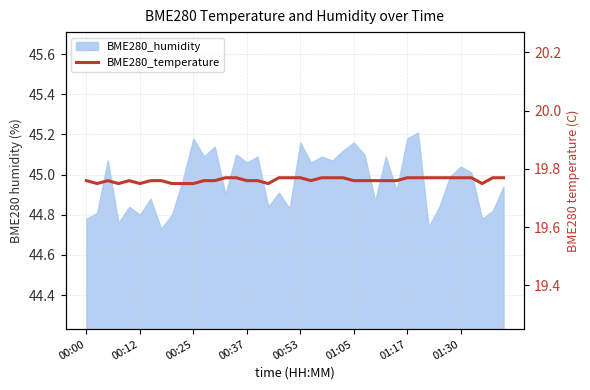

What is the minimum value shown in the chart?

19.8